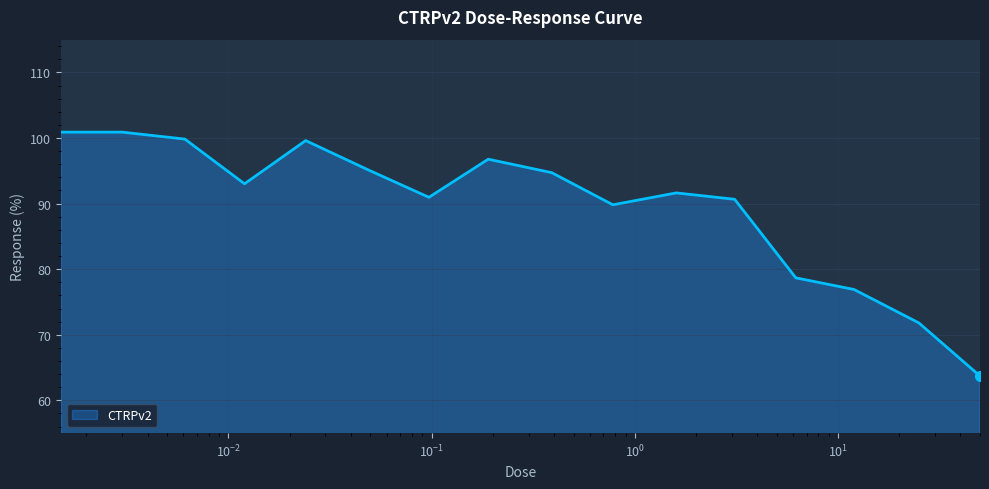

What is the smallest value displayed?

63.7